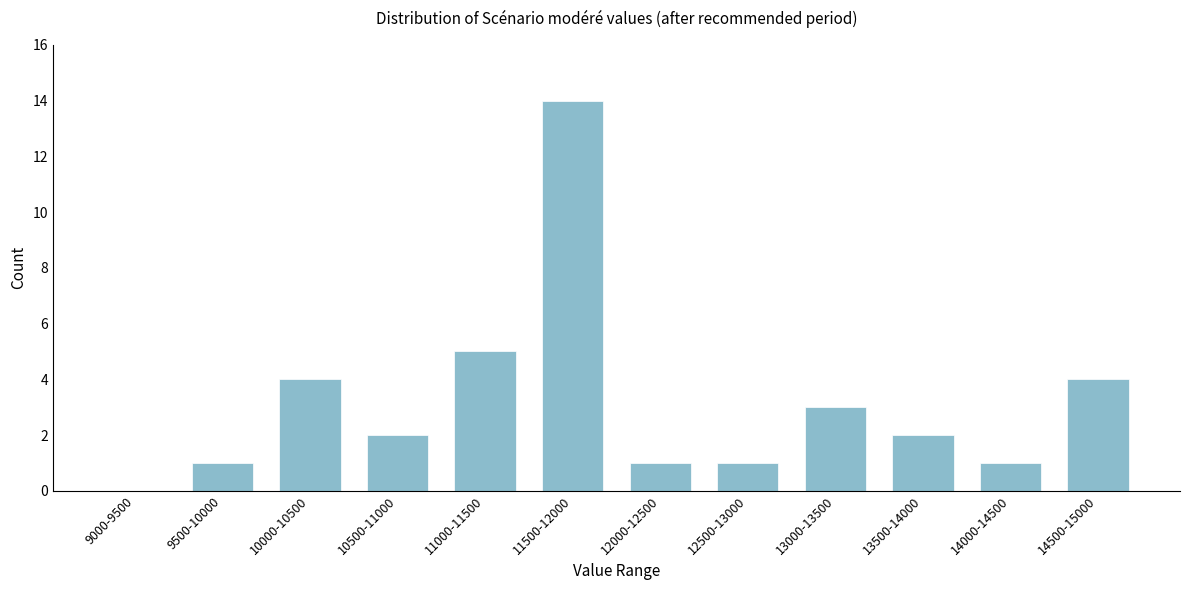

Reading left to right, extract all data points from this chart.

9000-9500=0	9500-10000=1	10000-10500=4	10500-11000=2	11000-11500=5	11500-12000=14	12000-12500=1	12500-13000=1	13000-13500=3	13500-14000=2	14000-14500=1	14500-15000=4